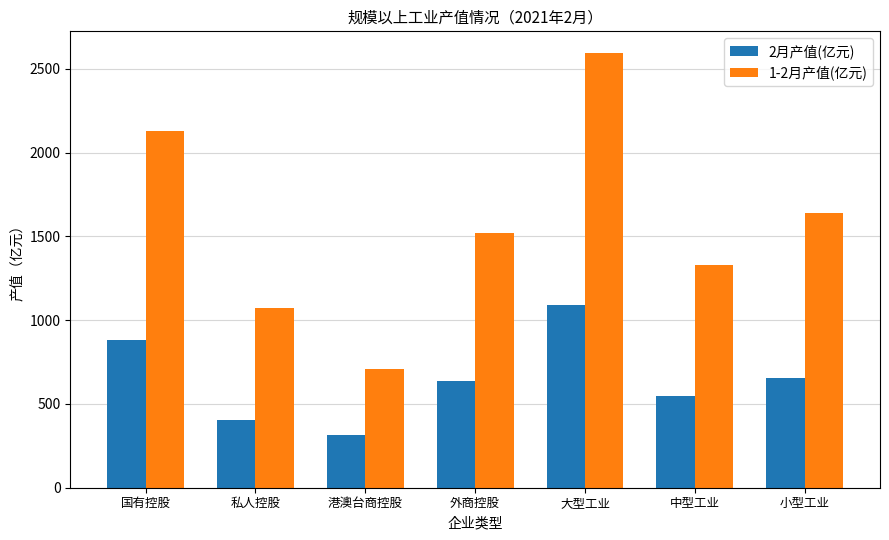

How many values in the 2月产值(亿元) series exceed 639?

4